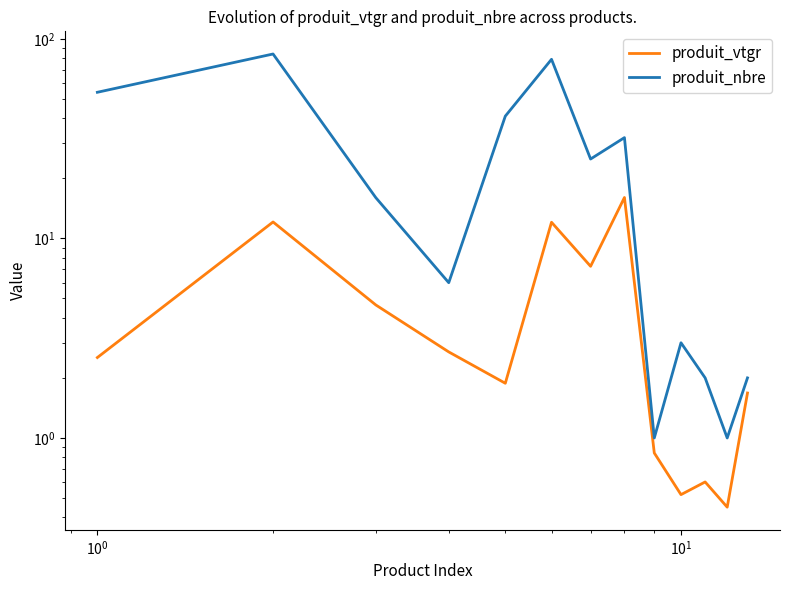

What is the minimum value shown in the chart?

0.5